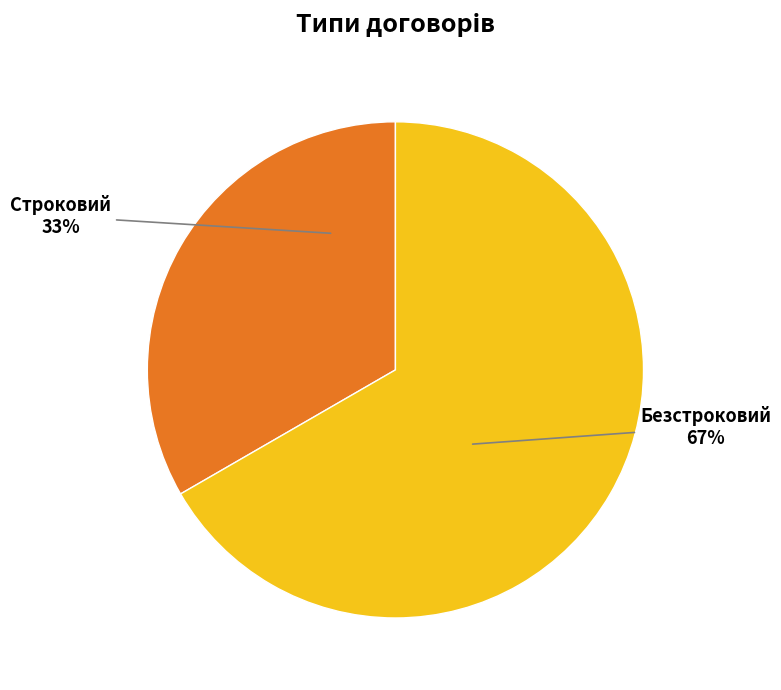

To the nearest percent, what is the average slice percentage?

50%